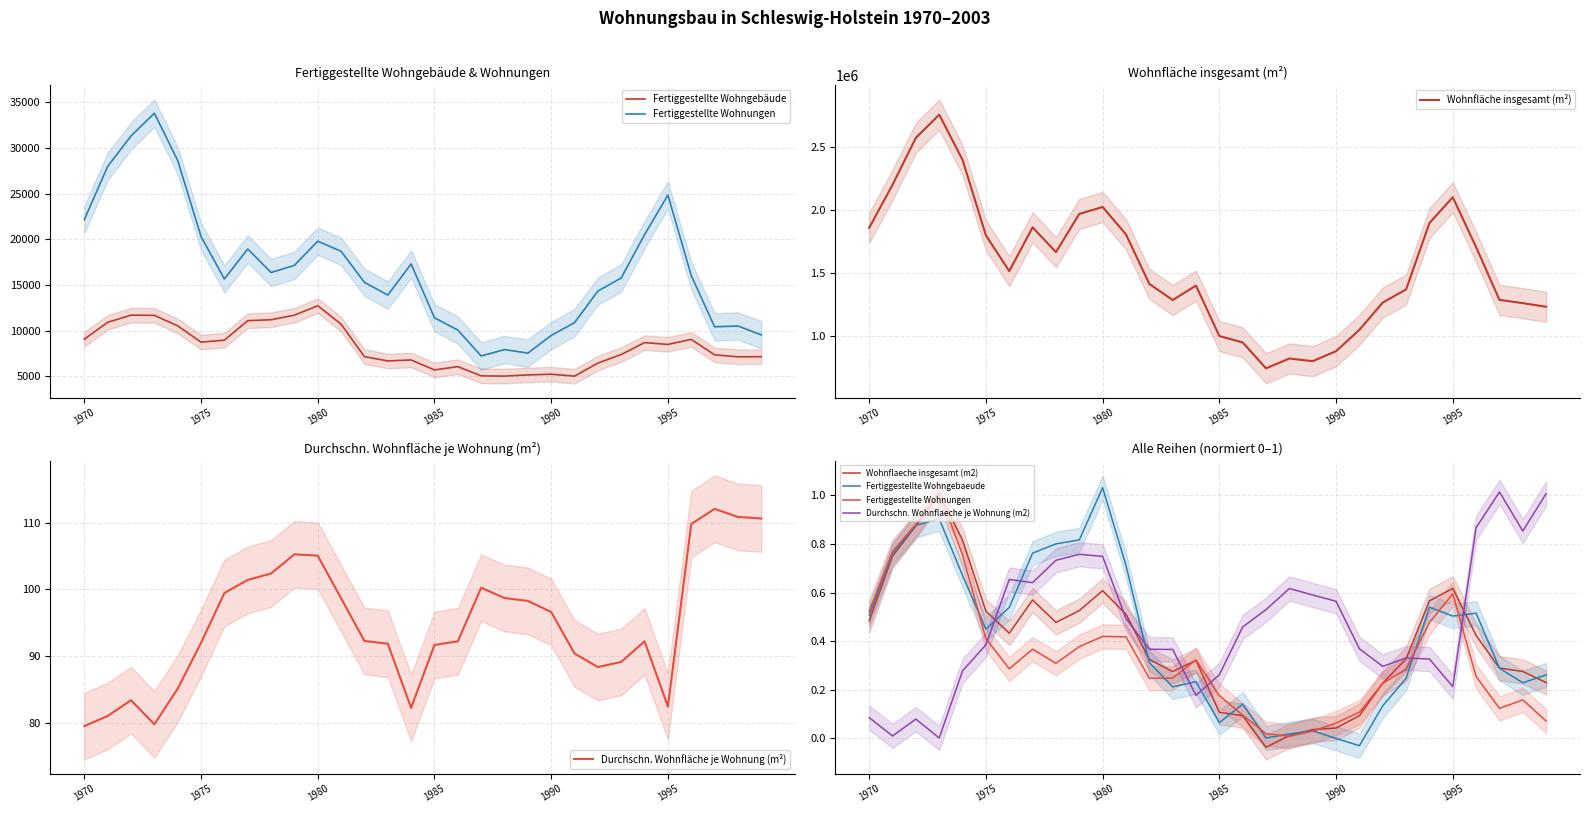

At how many categories does at least one series exceed 0?

30